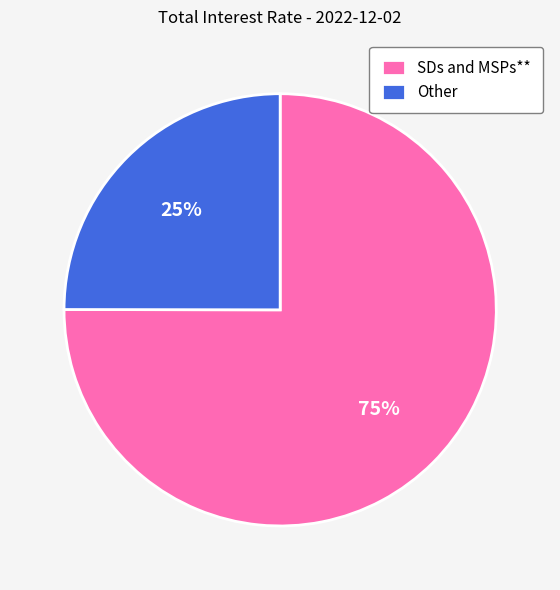

To the nearest percent, what is the difference between the SDs and MSPs** and Other slice percentages?

50%